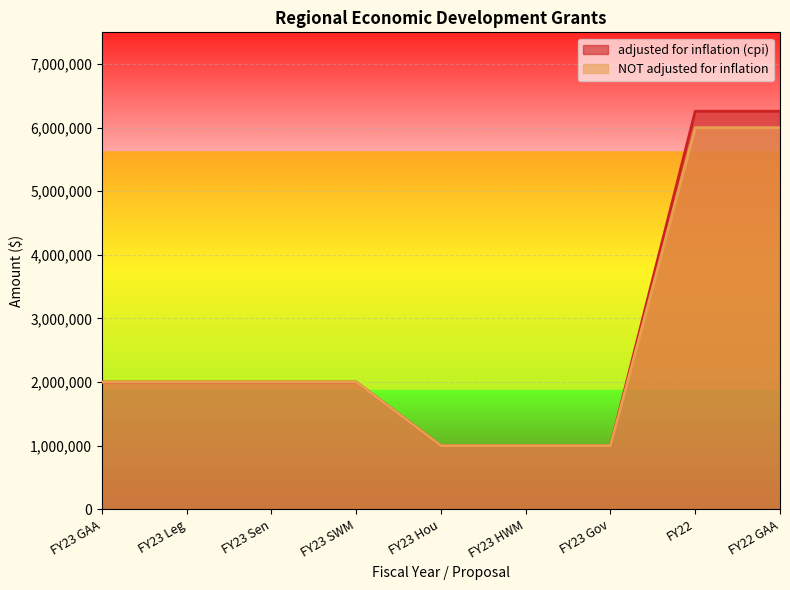

Reading left to right, list all the values displayed in this chart.

adjusted for inflation (cpi): FY23 GAA=2000000	FY23 Leg=2000000	FY23 Sen=2000000	FY23 SWM=2000000	FY23 Hou=1000000	FY23 HWM=1000000	FY23 Gov=1000000	FY22=6259573	FY22 GAA=6259573
NOT adjusted for inflation: FY23 GAA=2000000	FY23 Leg=2000000	FY23 Sen=2000000	FY23 SWM=2000000	FY23 Hou=1000000	FY23 HWM=1000000	FY23 Gov=1000000	FY22=6000000	FY22 GAA=6000000